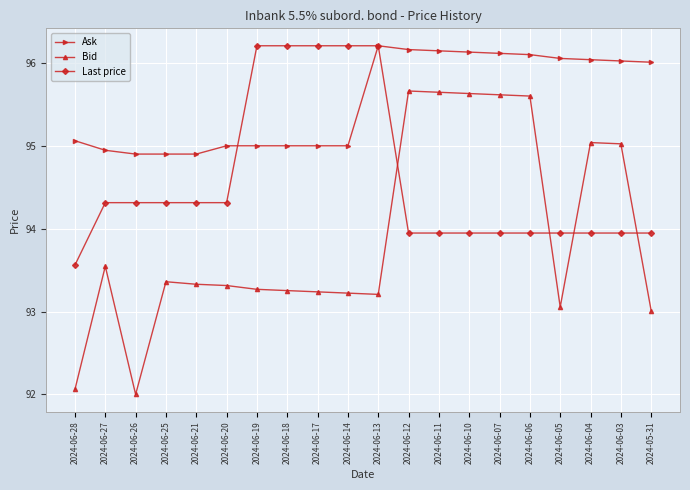

Is it true that Bid equals 42.3 at 2024-06-27?

False